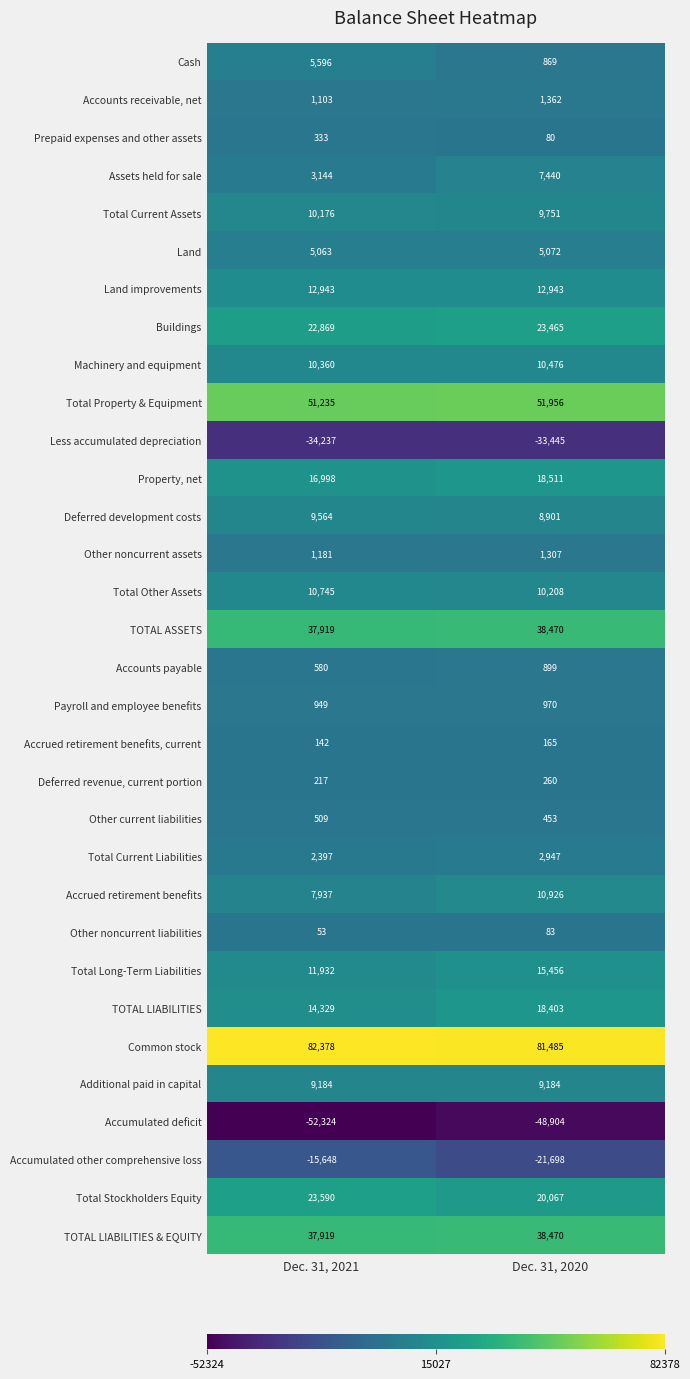

At which label does Land reach its peak?

Dec. 31, 2020